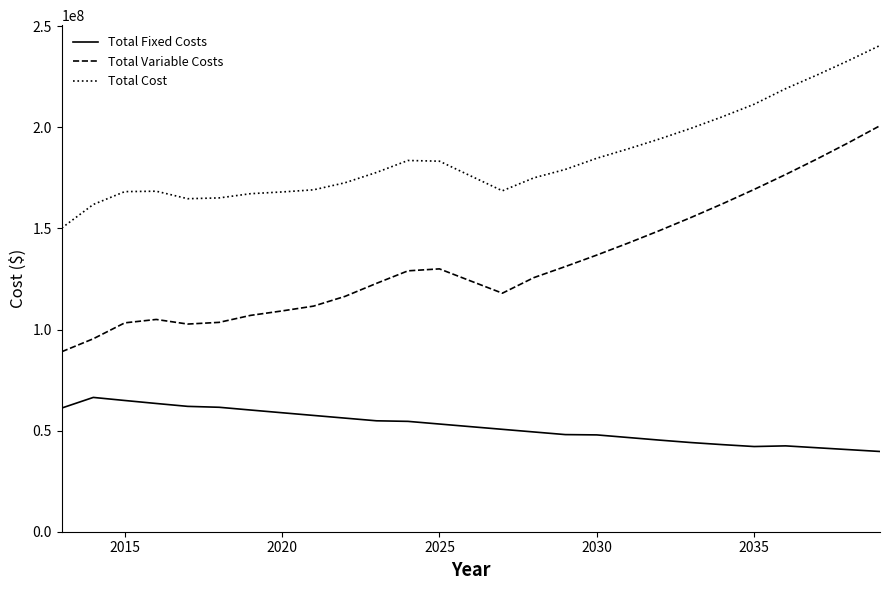

Which series has the widest spread of values?

Total Variable Costs